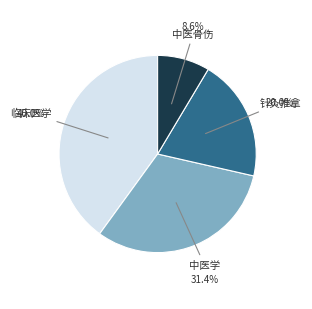

What is the smallest slice in the pie chart?

中医骨伤